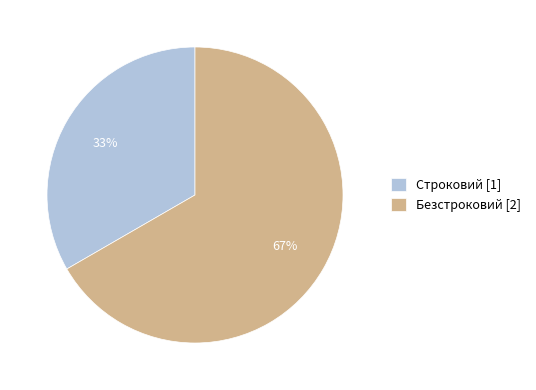

Does Безстроковий account for over 50% of the chart?

Yes